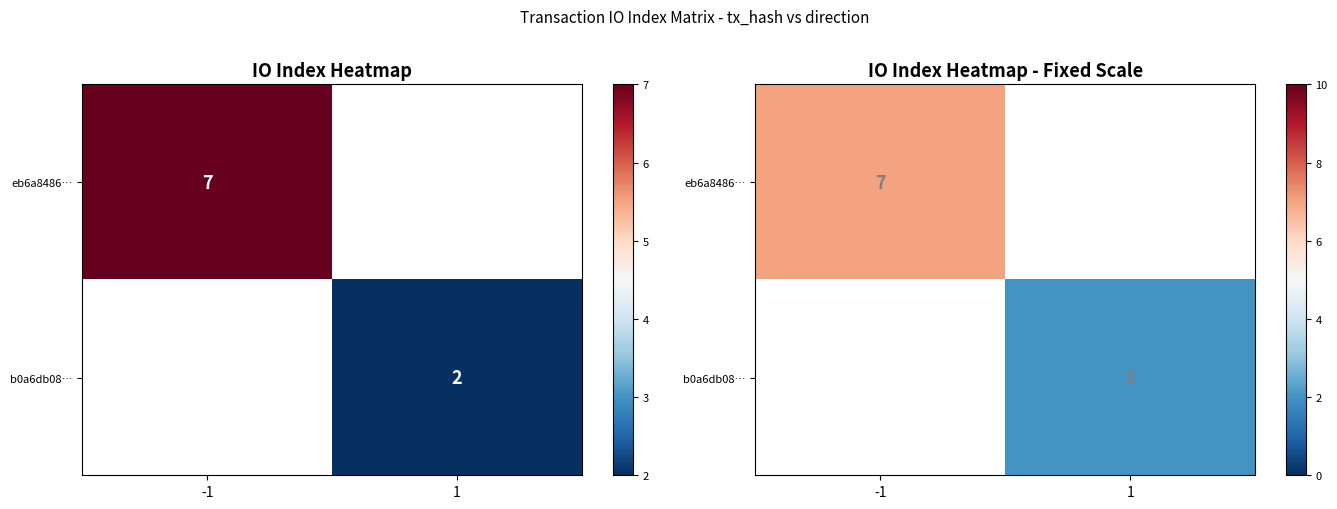

Read the b0a6db08… value at 1.

2.0